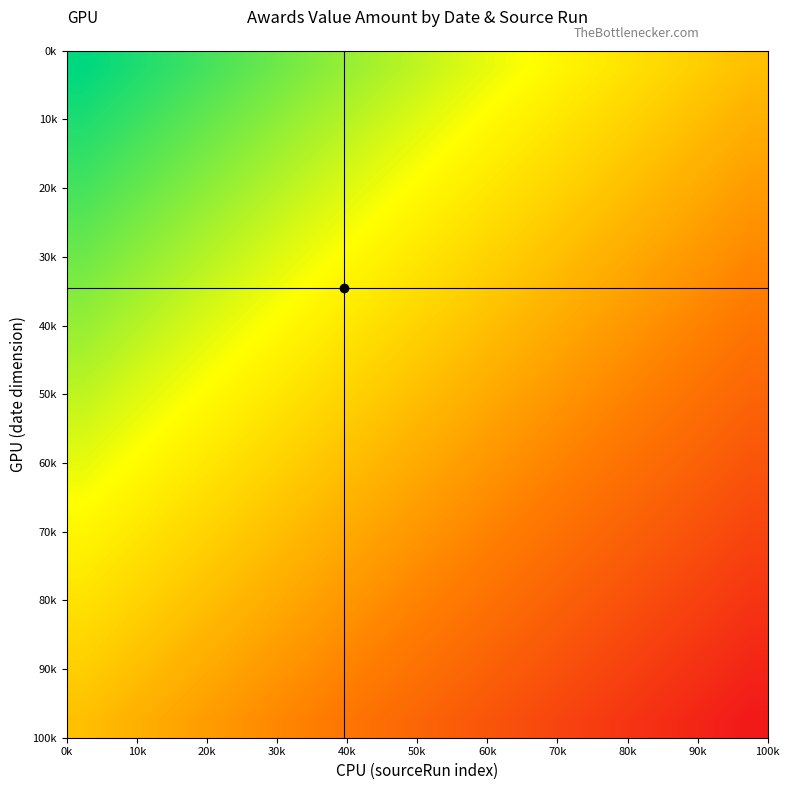

What is the maximum value shown in the chart?

2286890570.0